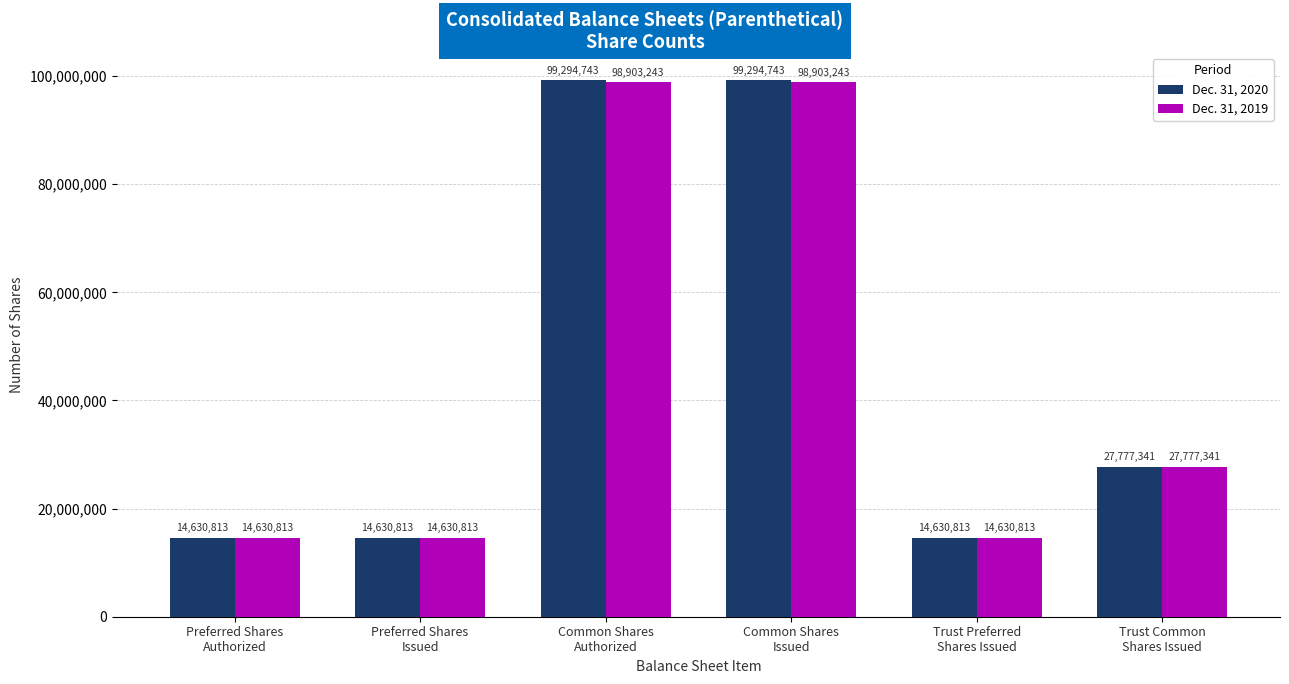

Reading left to right, transcribe all the data shown in this chart.

Dec. 31, 2020: Preferred Shares
Authorized=14630813	Preferred Shares
Issued=14630813	Common Shares
Authorized=99294743	Common Shares
Issued=99294743	Trust Preferred
Shares Issued=14630813	Trust Common
Shares Issued=27777341
Dec. 31, 2019: Preferred Shares
Authorized=14630813	Preferred Shares
Issued=14630813	Common Shares
Authorized=98903243	Common Shares
Issued=98903243	Trust Preferred
Shares Issued=14630813	Trust Common
Shares Issued=27777341